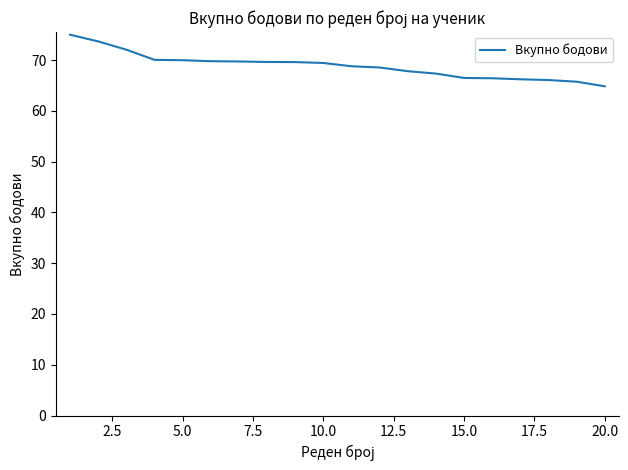

What is the greatest value displayed?

75.0